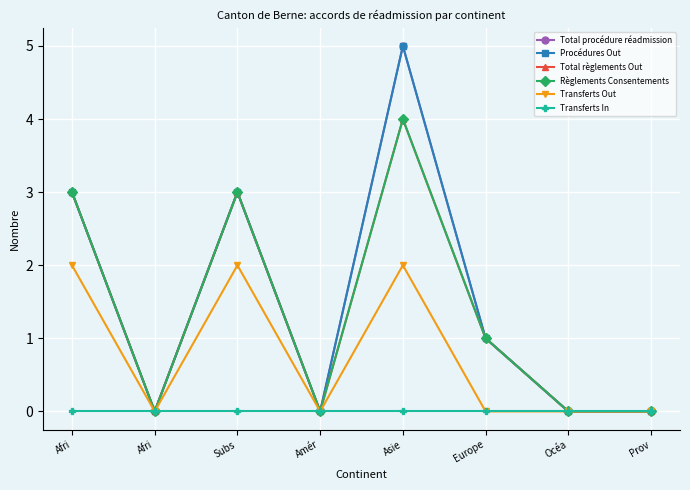

How many lines are shown in the chart?

6